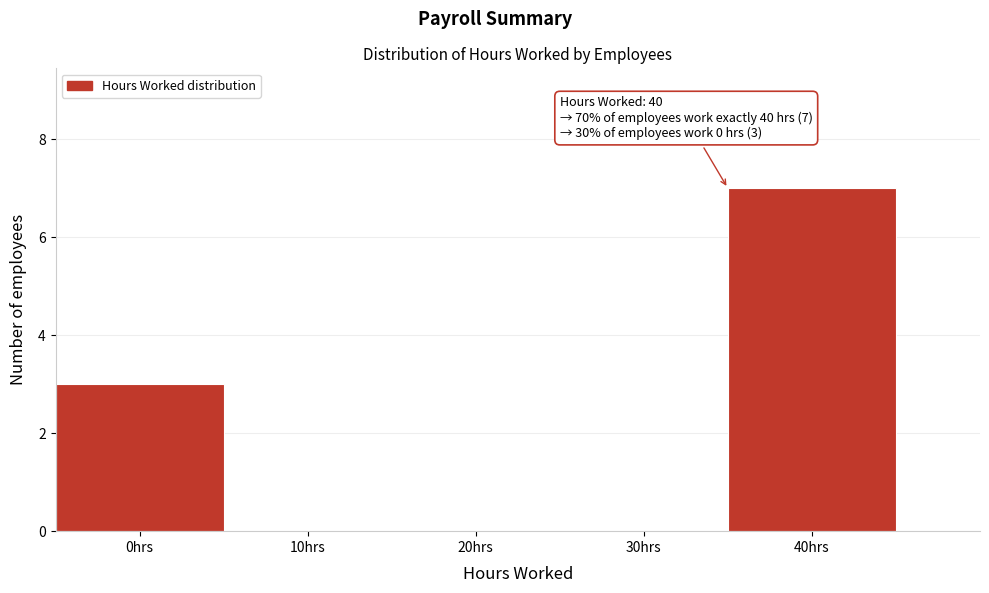

Reading left to right, extract all data points from this chart.

0hrs=3	10hrs=0	20hrs=0	30hrs=0	40hrs=7